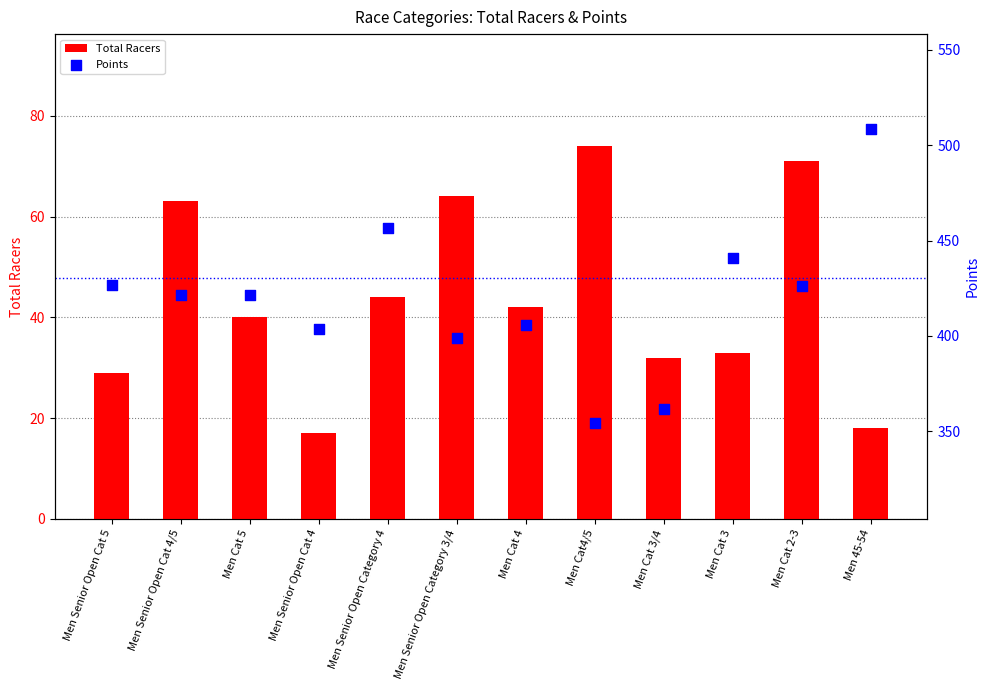

At how many categories does at least one series exceed 54?

12